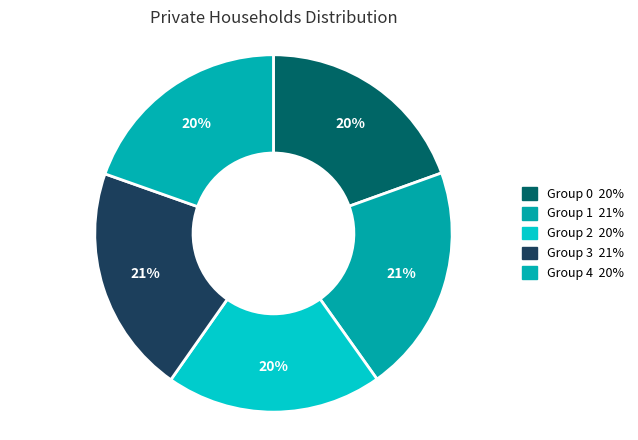

Count the number of slices in the pie.

5